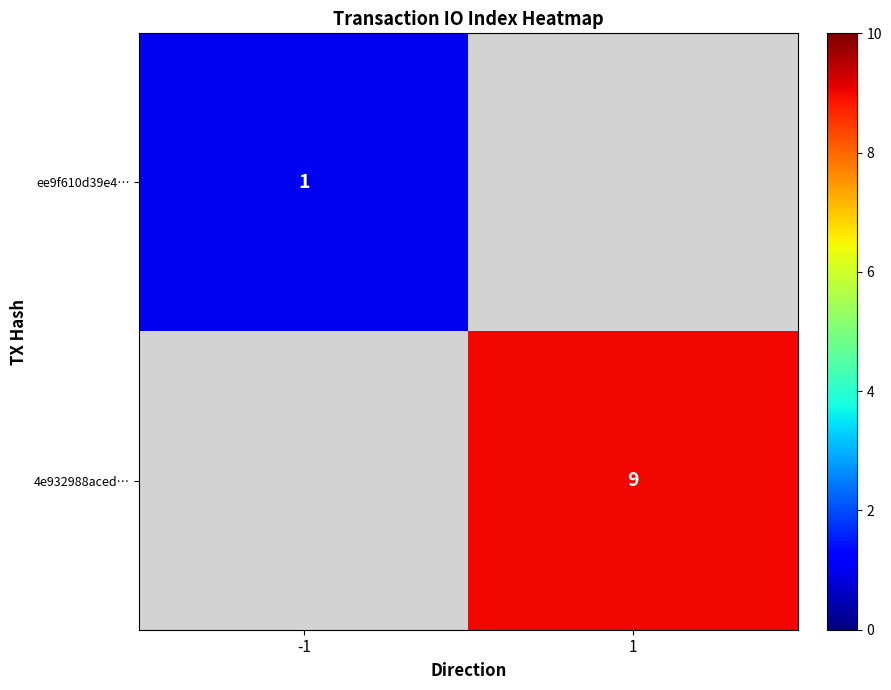

Is the value of ee9f610d39e4… at -1 greater than the value of 4e932988aced… at 1?

No